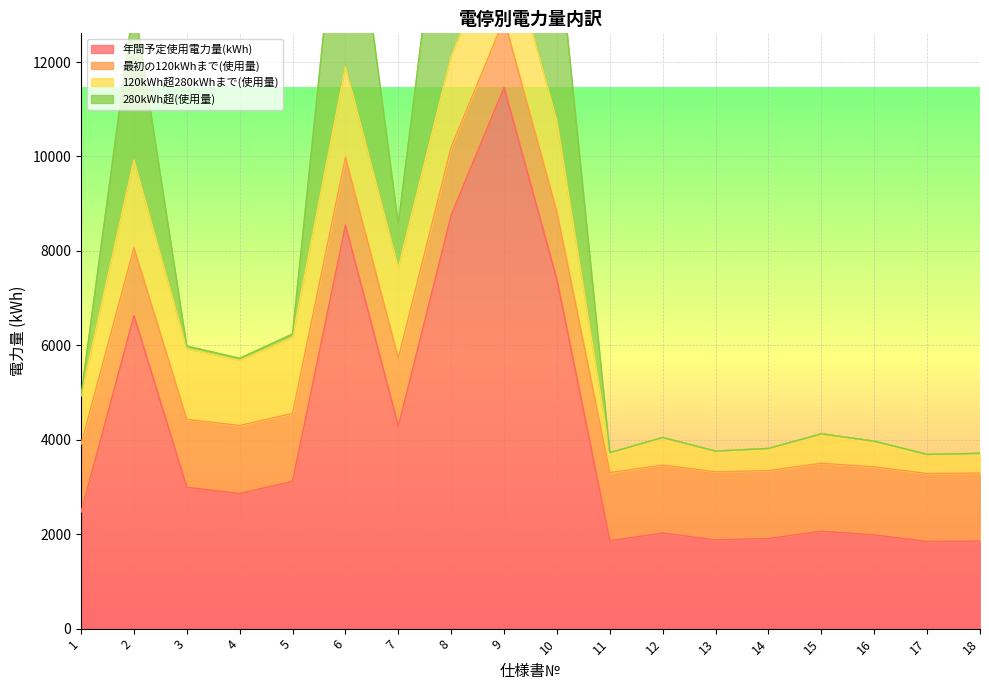

What is the maximum value for 年間予定使用電力量(kWh)?

11461